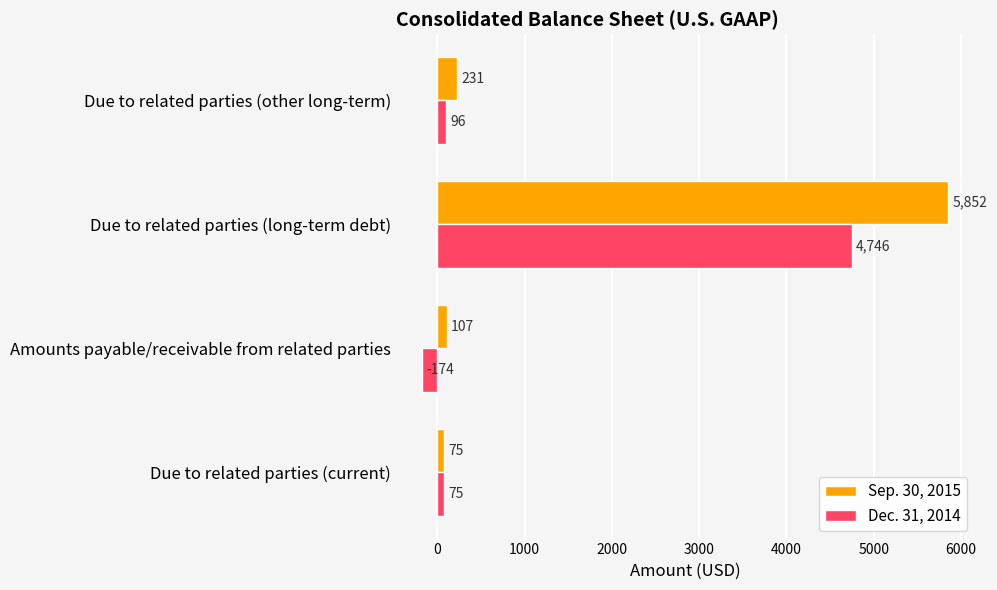

How many negative values does the Dec. 31, 2014 series have?

1